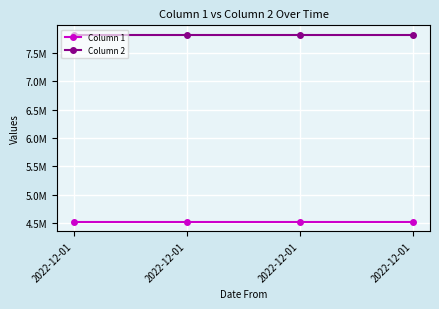

Does the chart have visible grid lines?

Yes